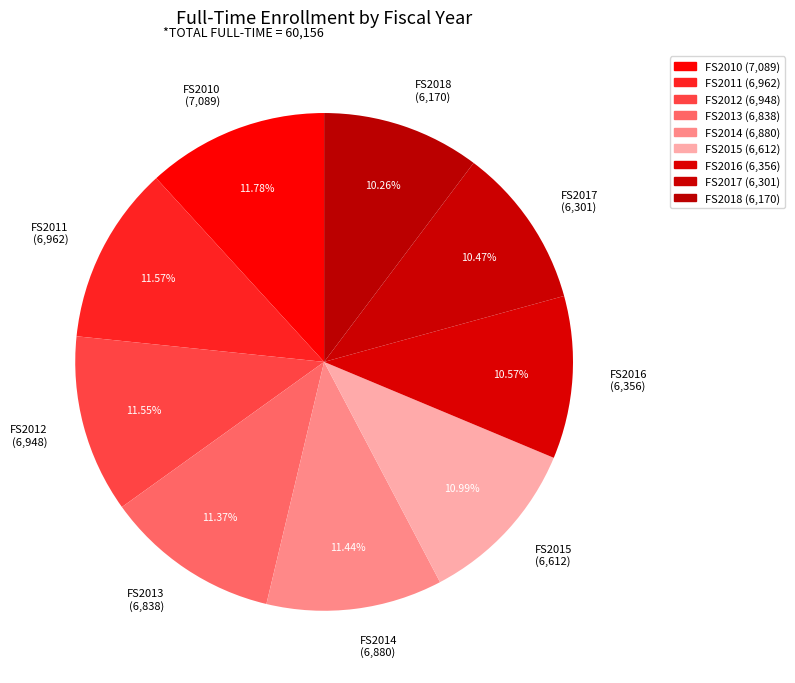

How many segments does this pie chart have?

9